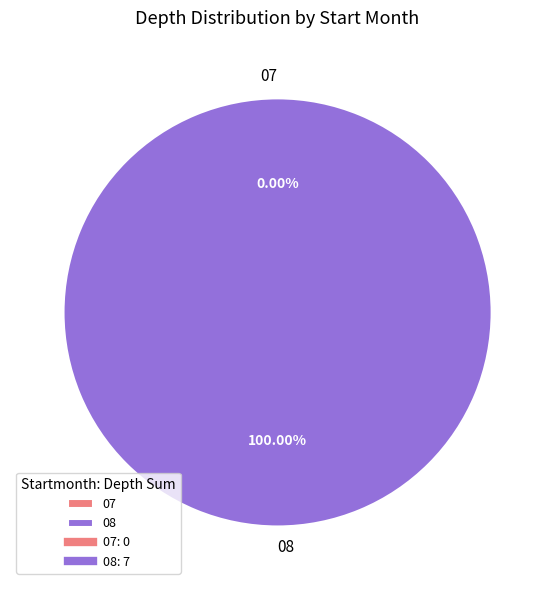

To the nearest percent, what is the difference between the 08 and 07 slice percentages?

100%